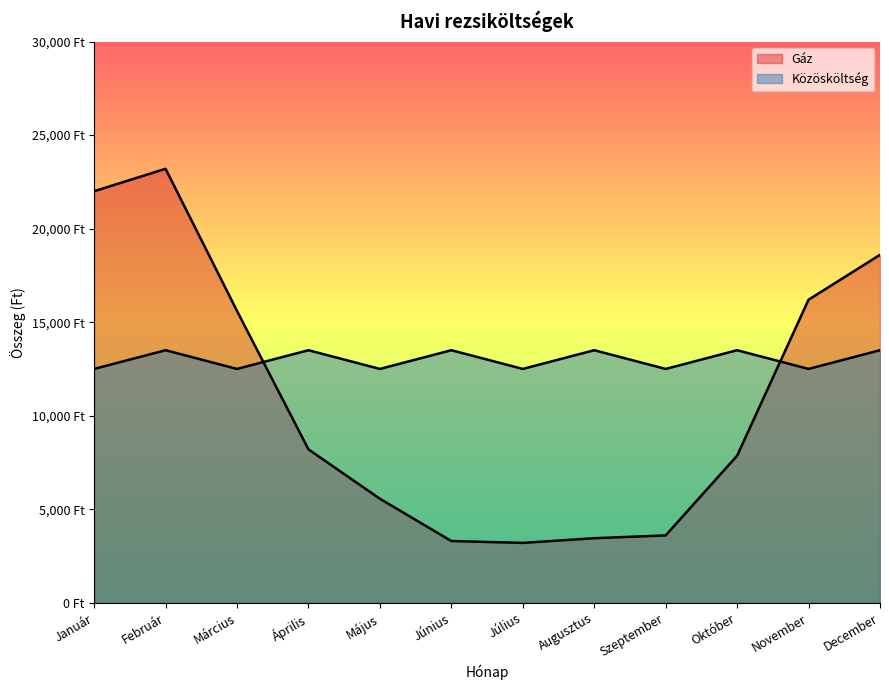

What is the total value across all series at Július?

15700